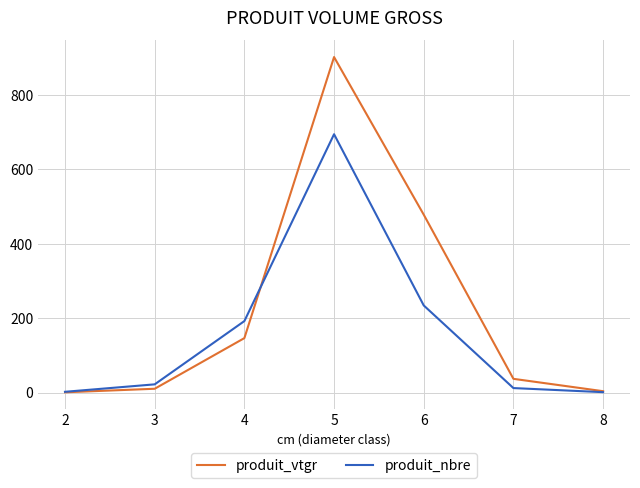

List the series in order of their peak value, highest first.

produit_vtgr, produit_nbre